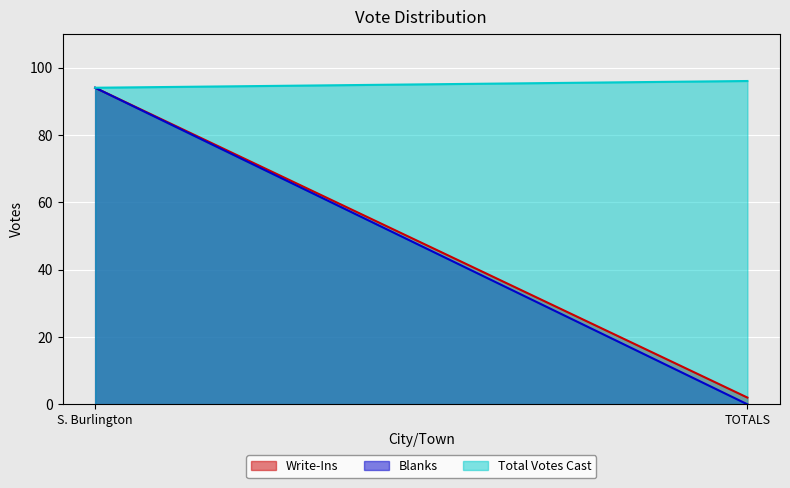

What is the label of the 2nd point from the left?

TOTALS